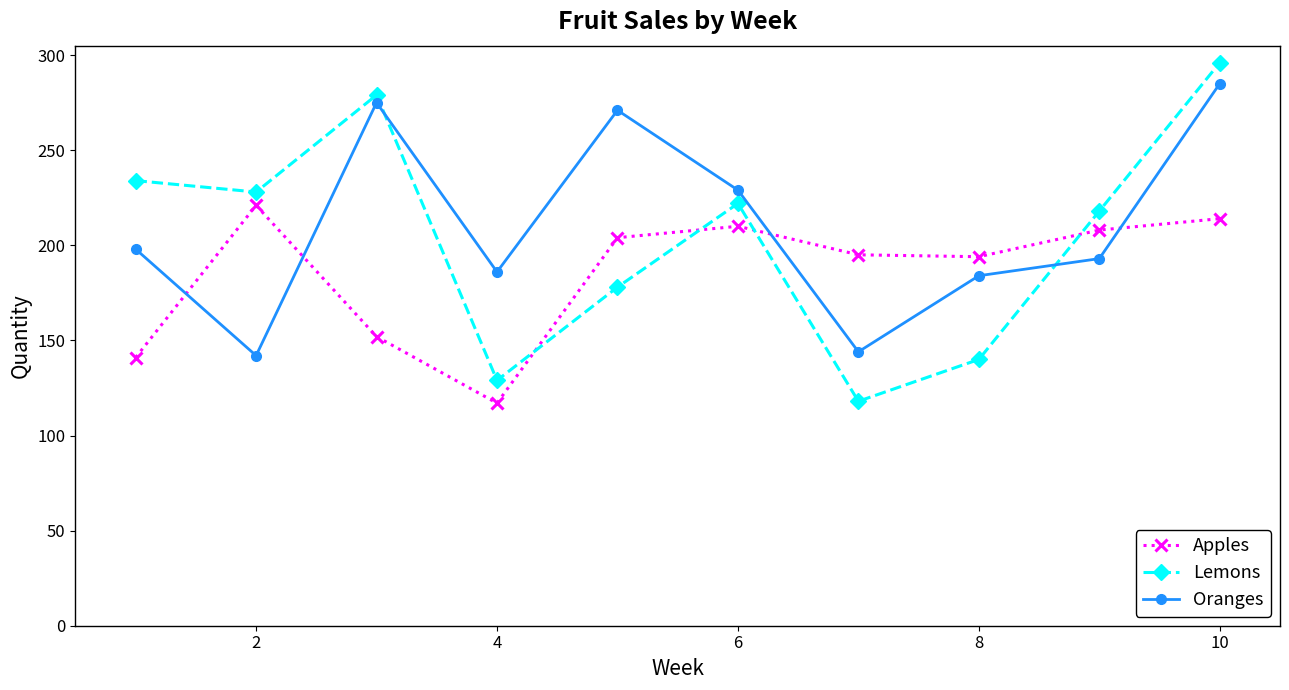

How many lines are shown in the chart?

3